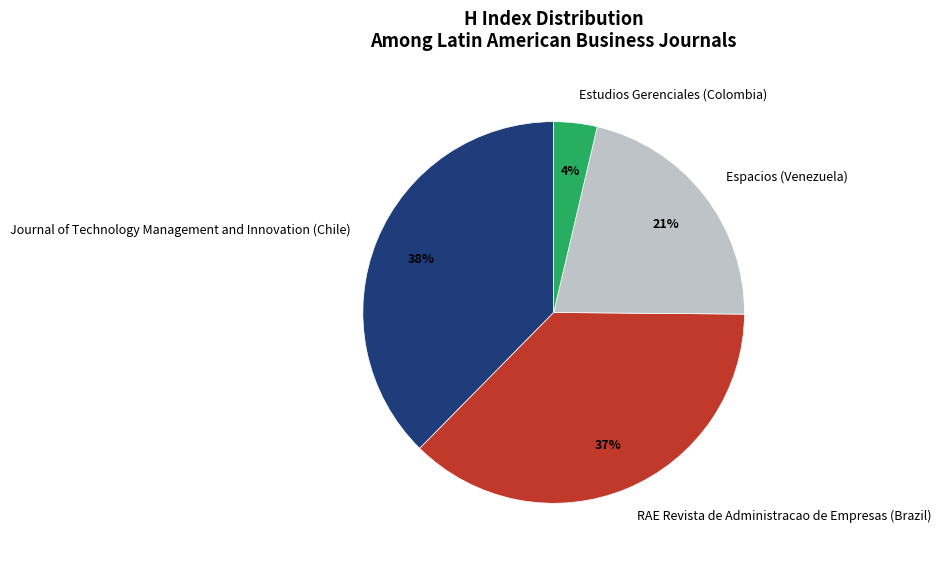

Do Espacios (Venezuela) and Journal of Technology Management and Innovation (Chile) together represent more than half of the pie?

Yes